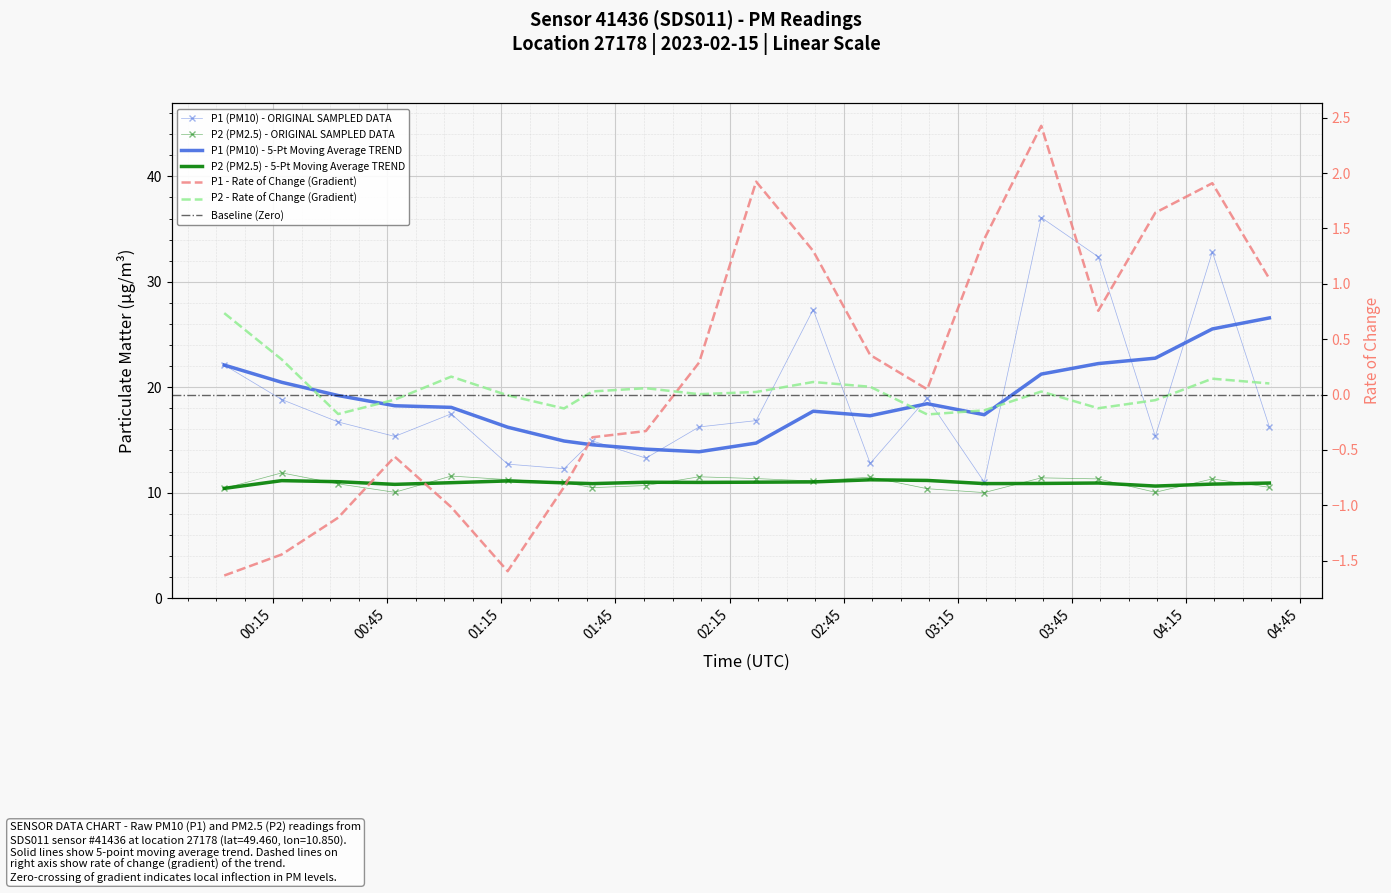

Which series has the widest spread of values?

P1